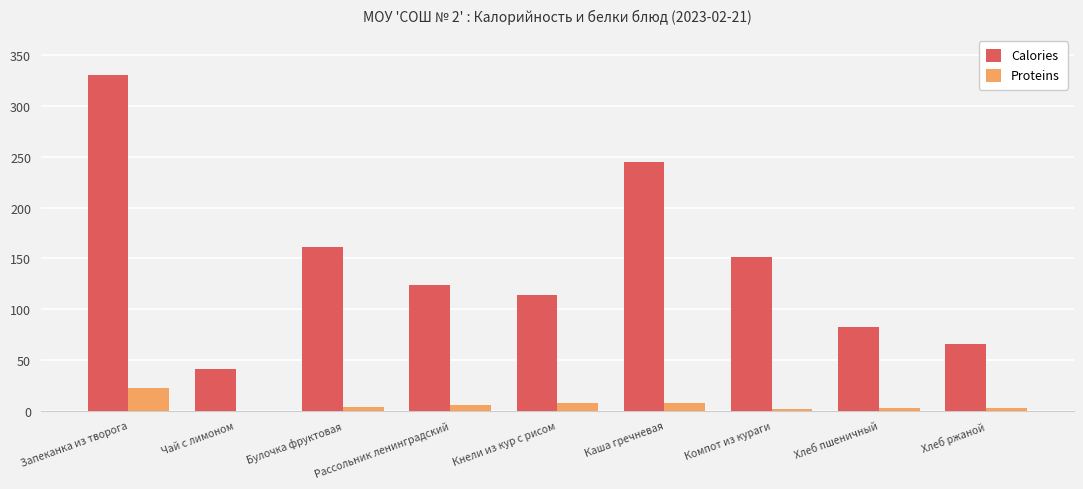

At which label does Calories reach its peak?

Запеканка из творога